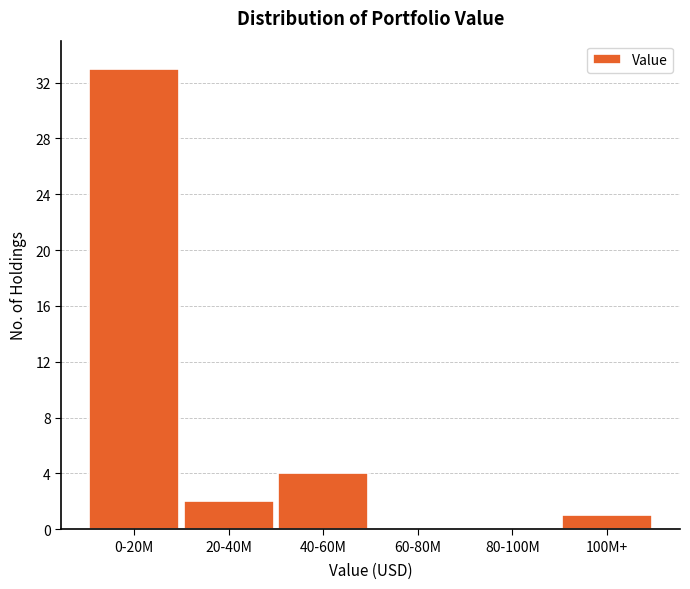

Reading left to right, transcribe all the data shown in this chart.

0-20M=33	20-40M=2	40-60M=4	60-80M=0	80-100M=0	100M+=1